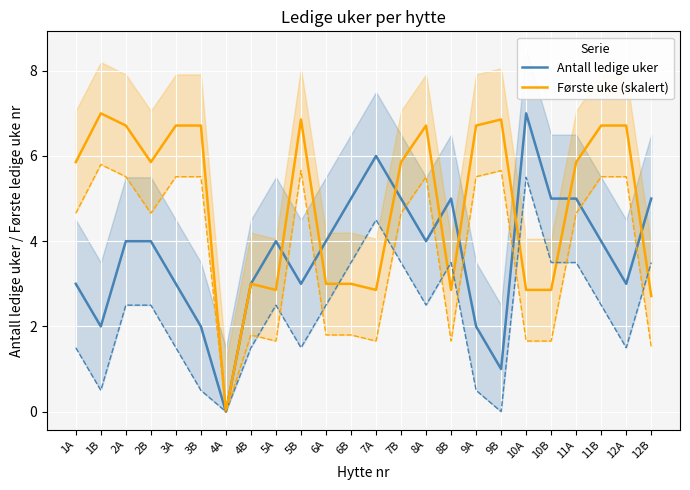

Where does the Antall ledige uker series first go above 4?

6B